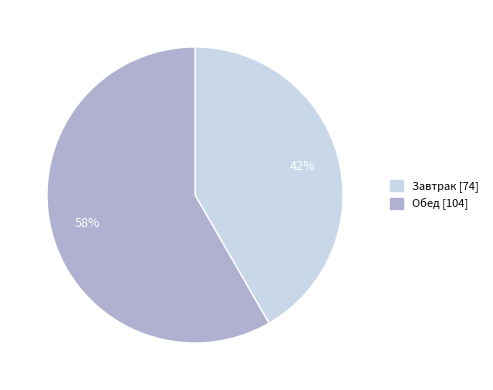

To the nearest percent, what percentage of the pie is Обед?

58%